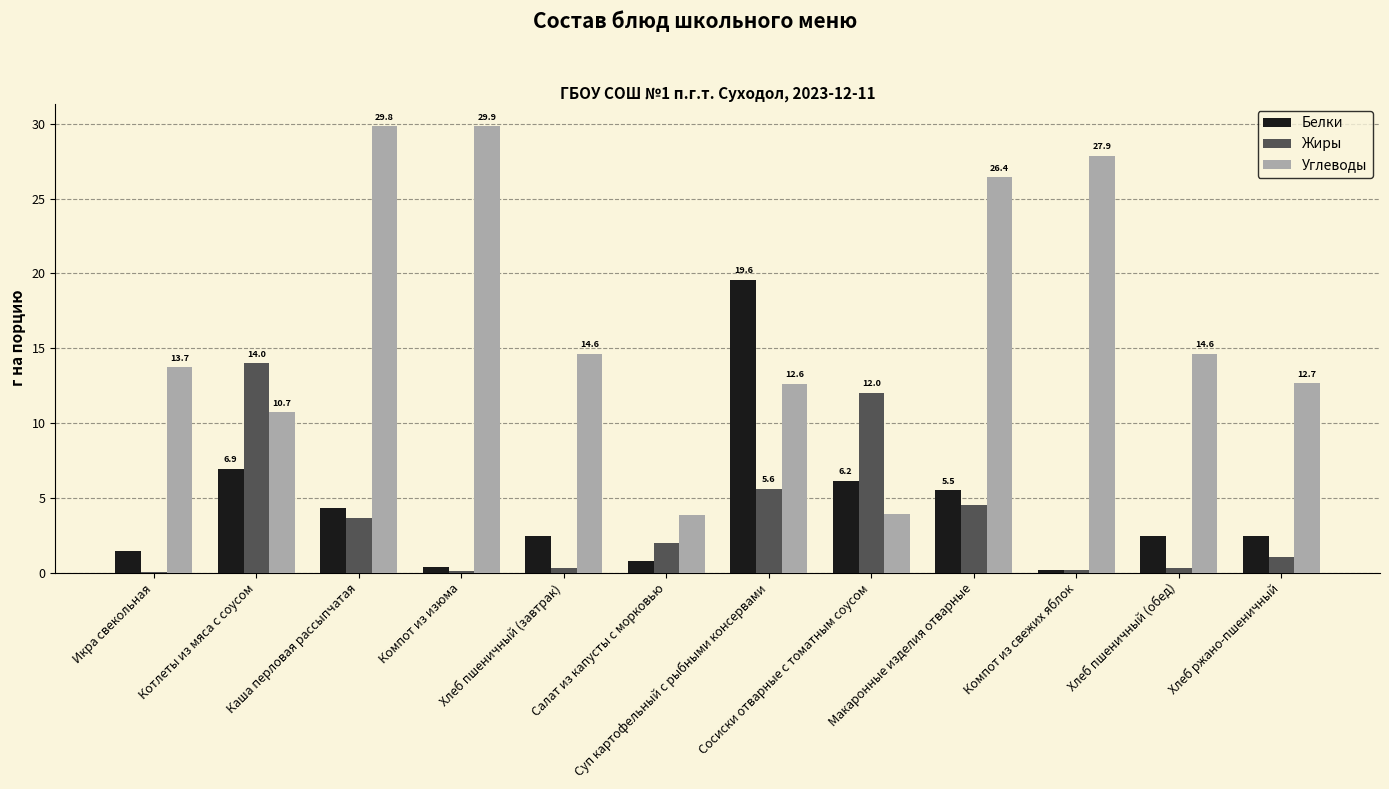

What is the highest value of the Углеводы series?

29.9